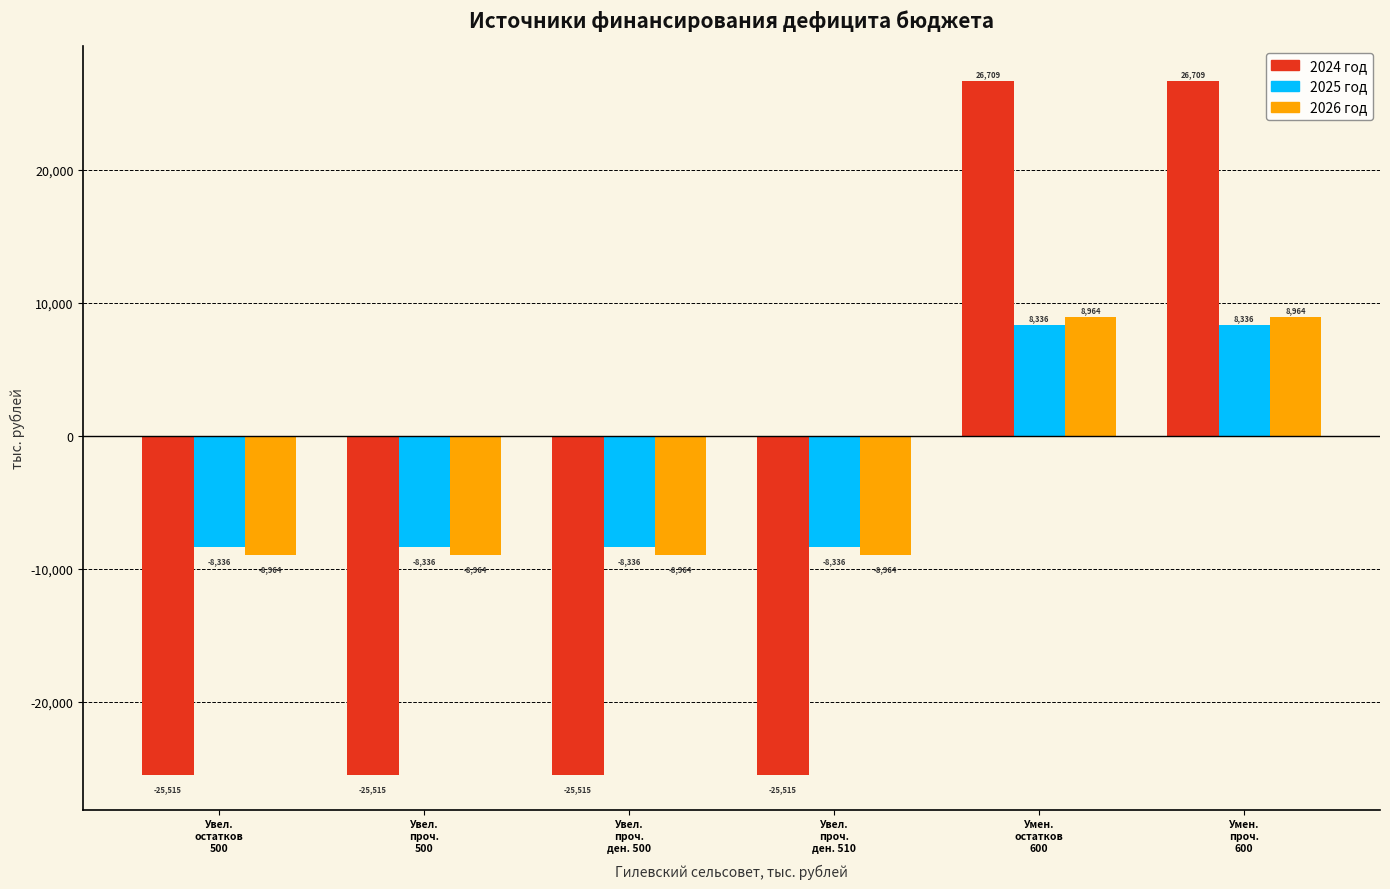

At how many categories does at least one series exceed 4605?

2